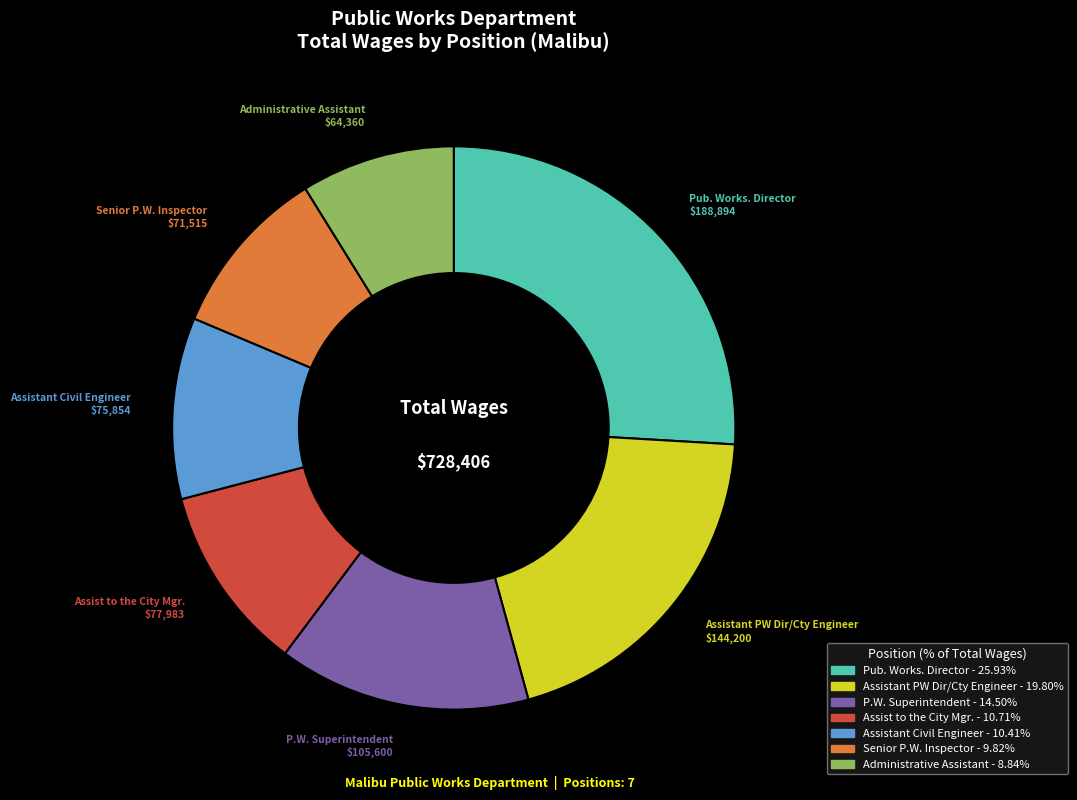

How many slices are in this pie chart?

7